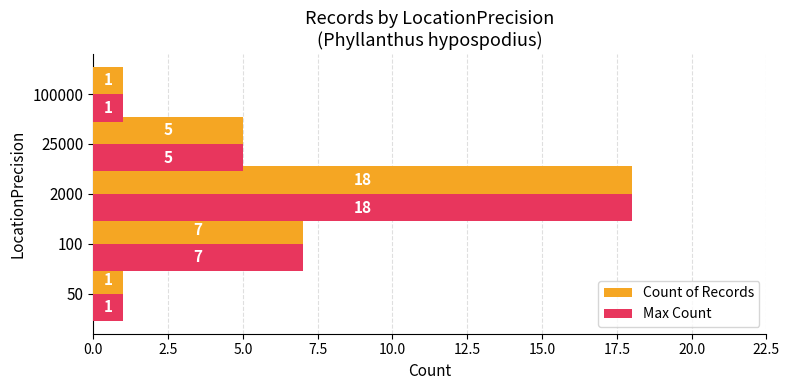

Count the number of categories in the chart.

5